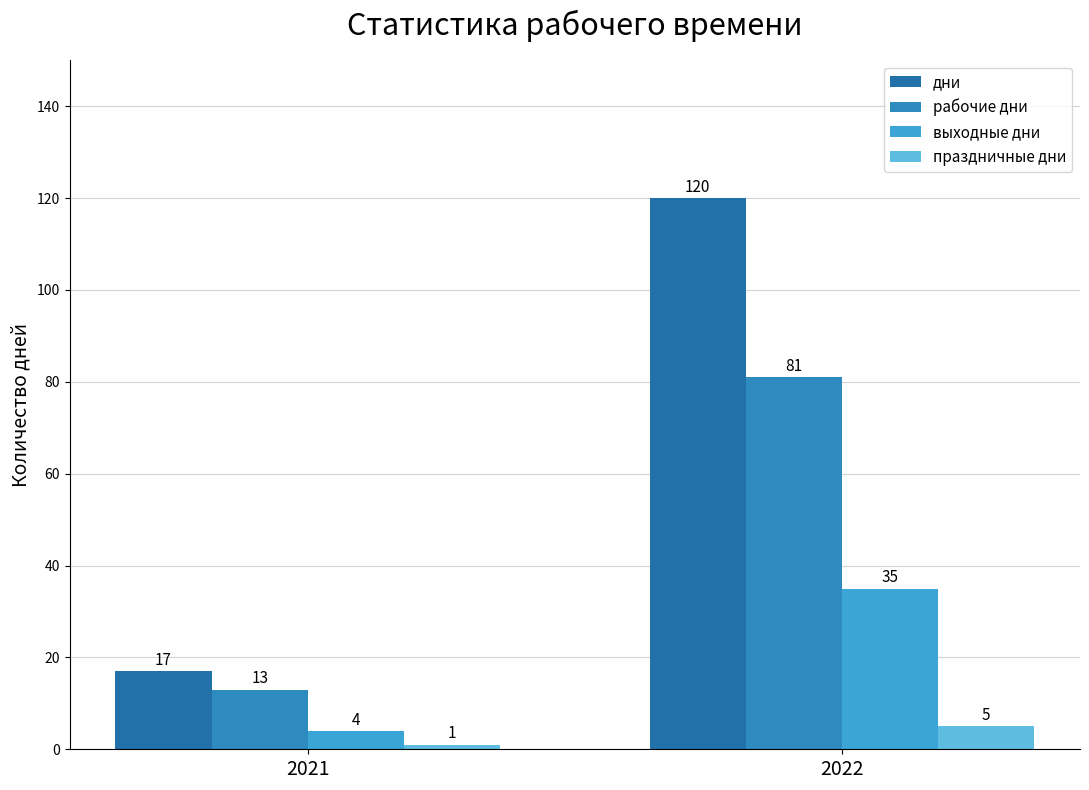

How many series are shown in this chart?

4